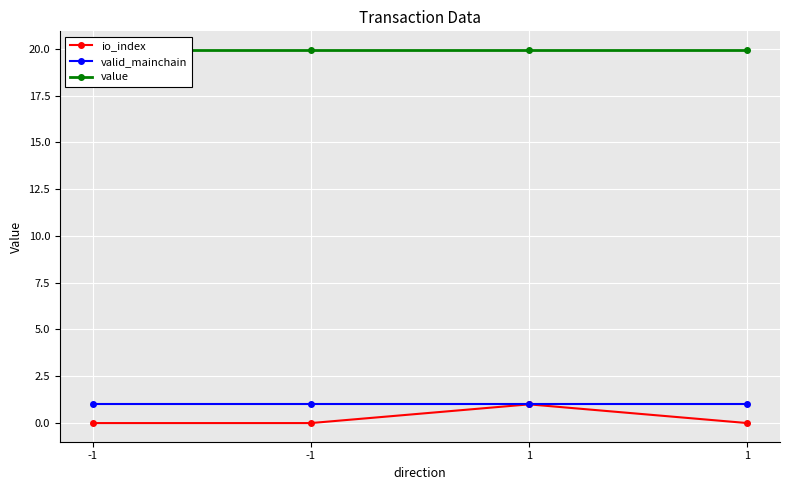

The valid_mainchain series shows 1.4 at 1. True or false?

False